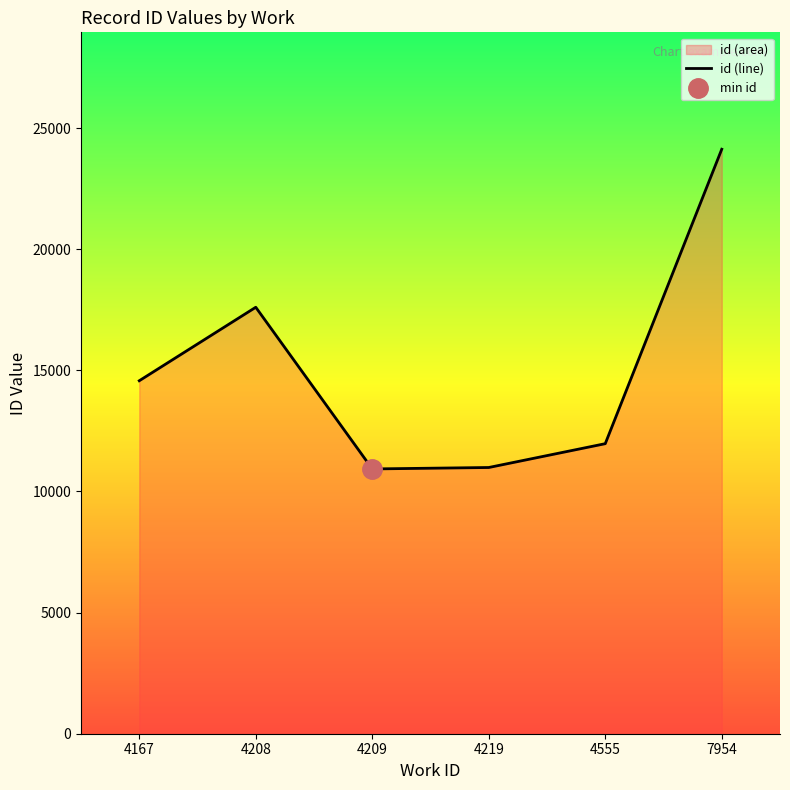

List the labels in order of value, largest first.

7954, 4208, 4167, 4555, 4219, 4209